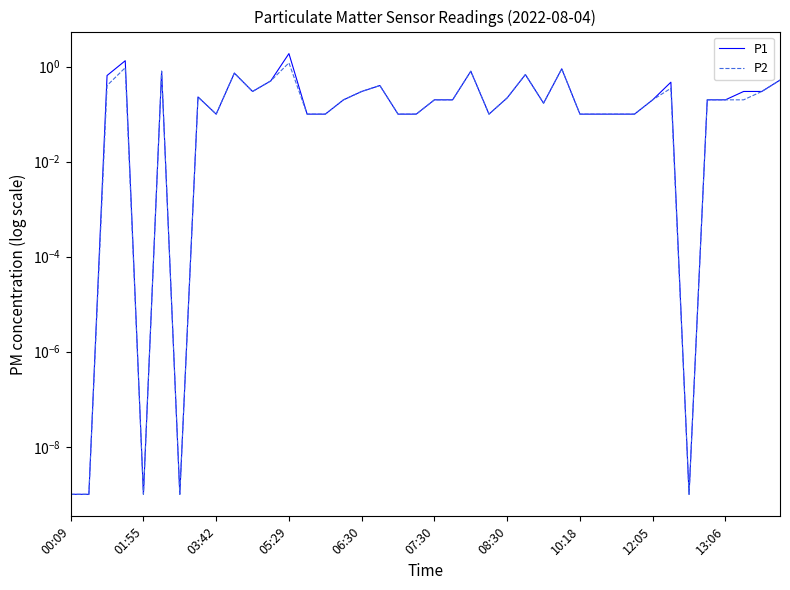

What is the average value of the P2 series?

0.3